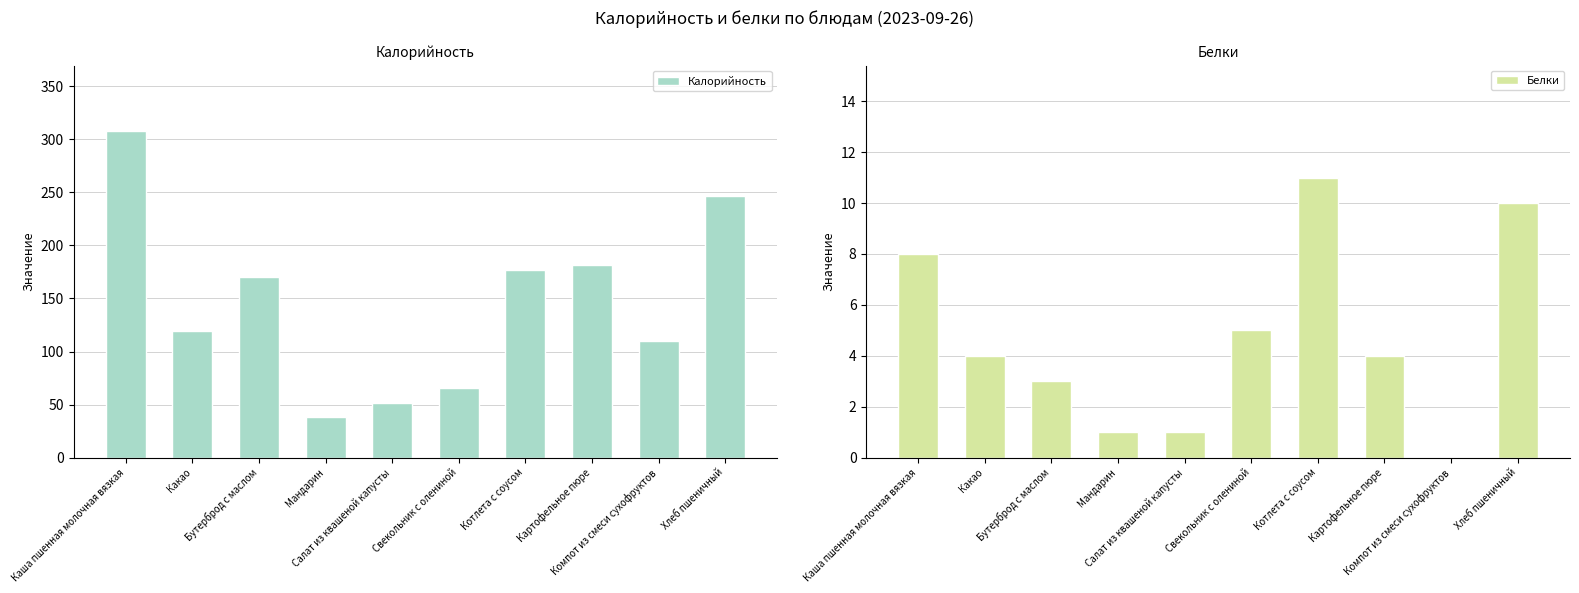

At Компот из смеси сухофруктов, list the series in order from largest to smallest.

Калорийность, Белки